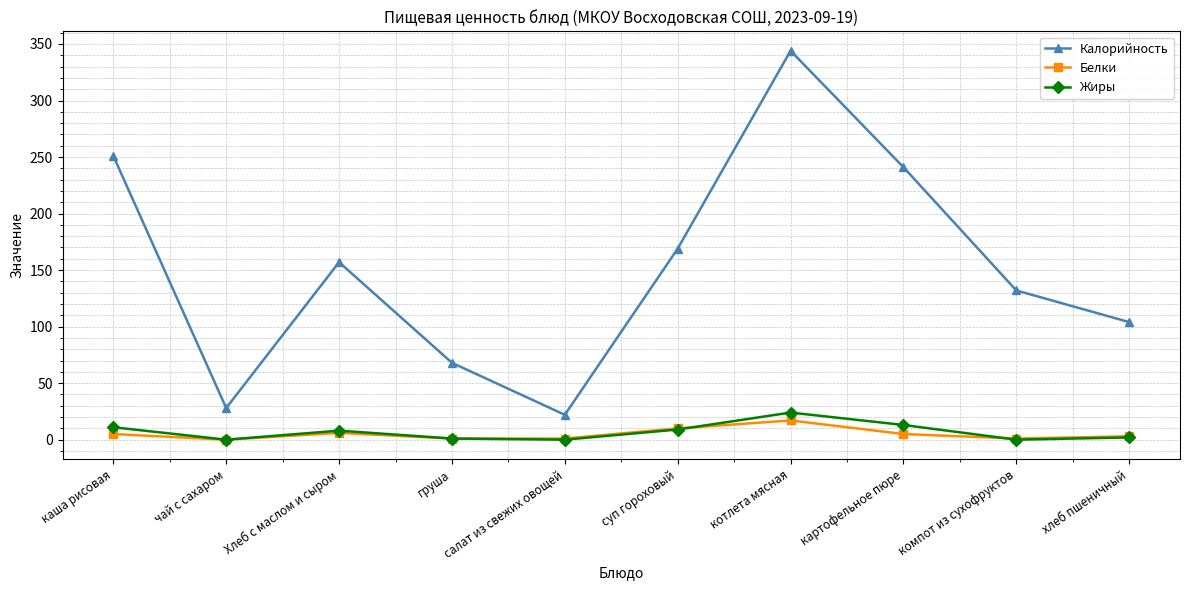

What is the average value of the Белки series?

5